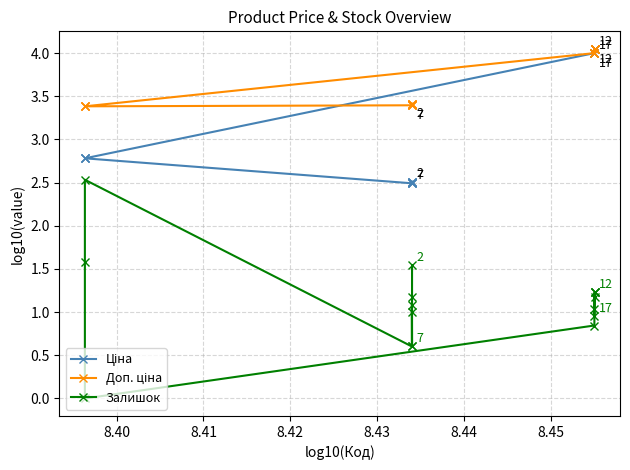

What are all the series names shown in the legend?

Ціна, Доп. ціна, Залишок